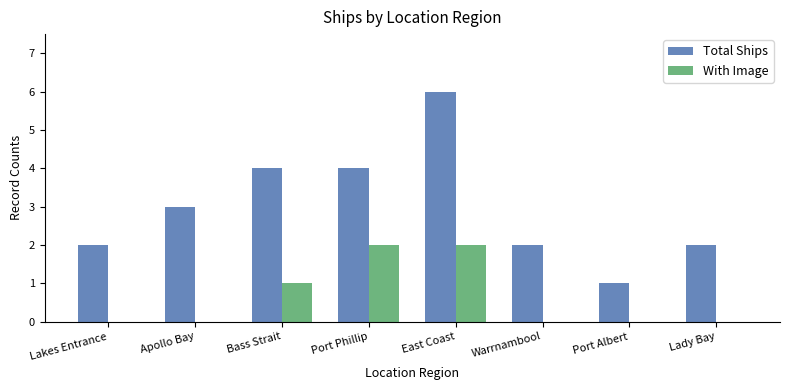

At which category is the sum across all series the highest?

East Coast